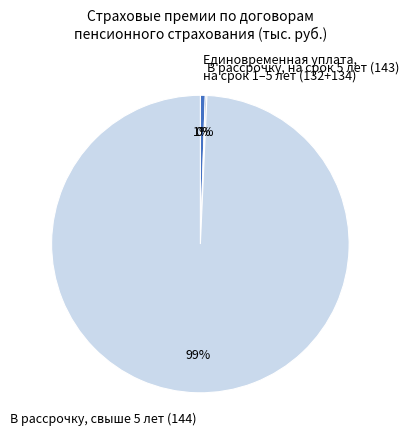

Combined, do В рассрочку, свыше 5 лет (144) and Единовременная уплата, на срок 1–5 лет (132+134) account for over 50%?

Yes